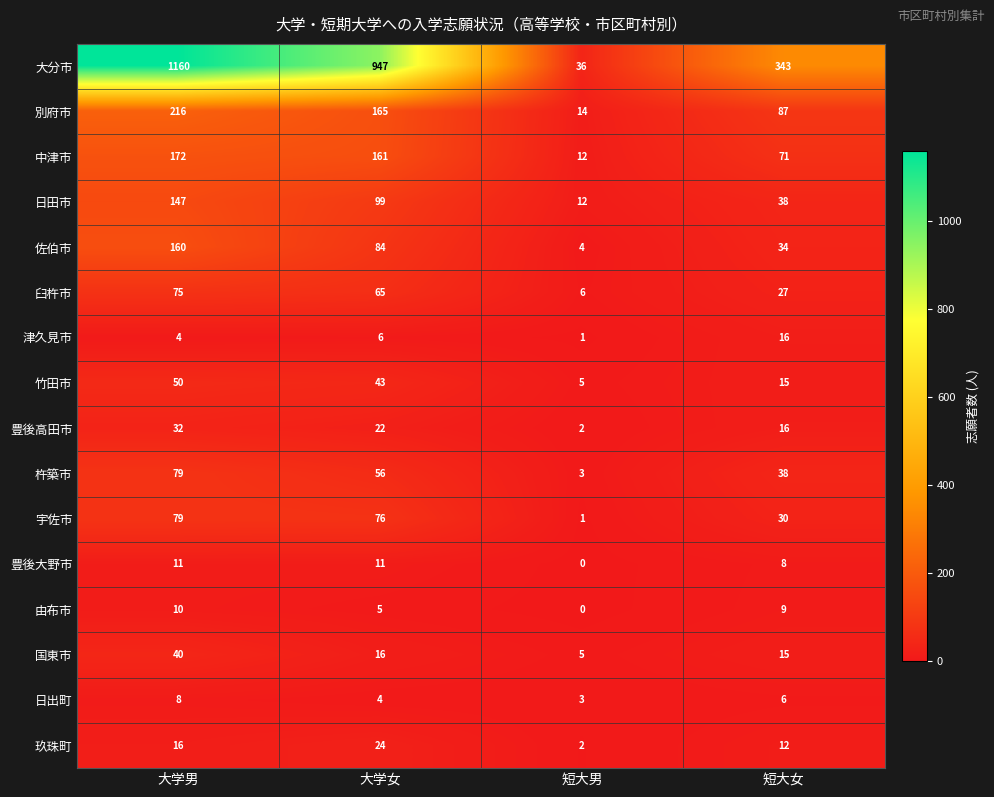

What is the total value across all series at 短大女?

765